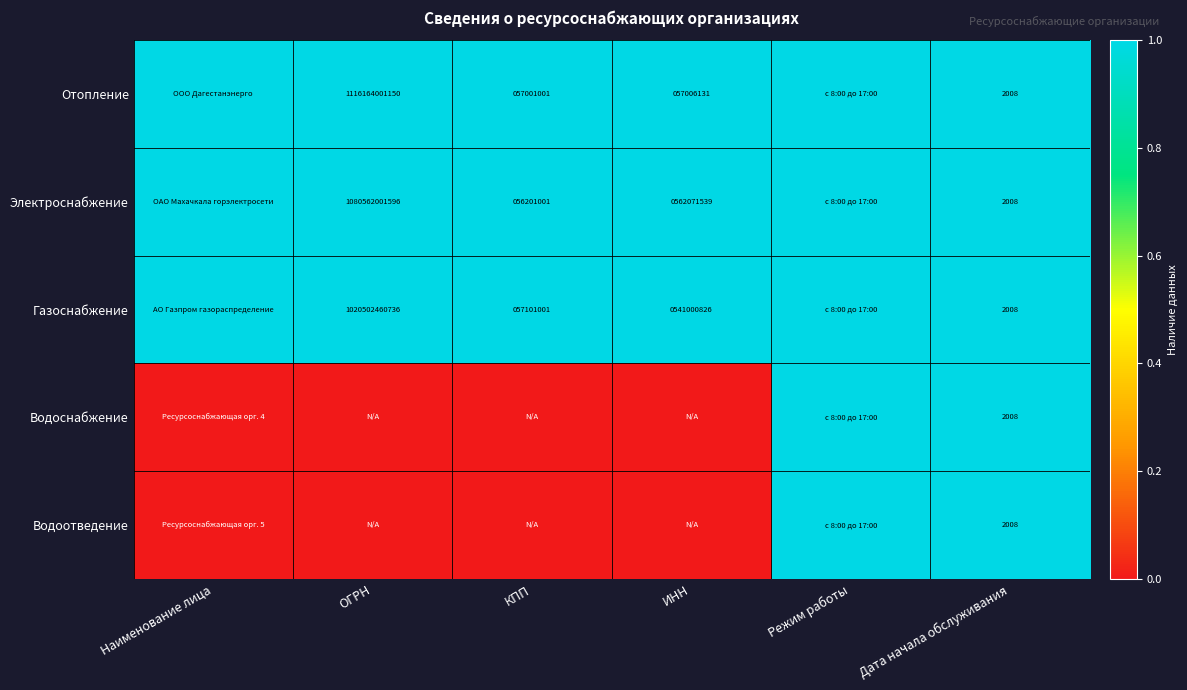

Which category has the lowest value across all series?

Наименование лица